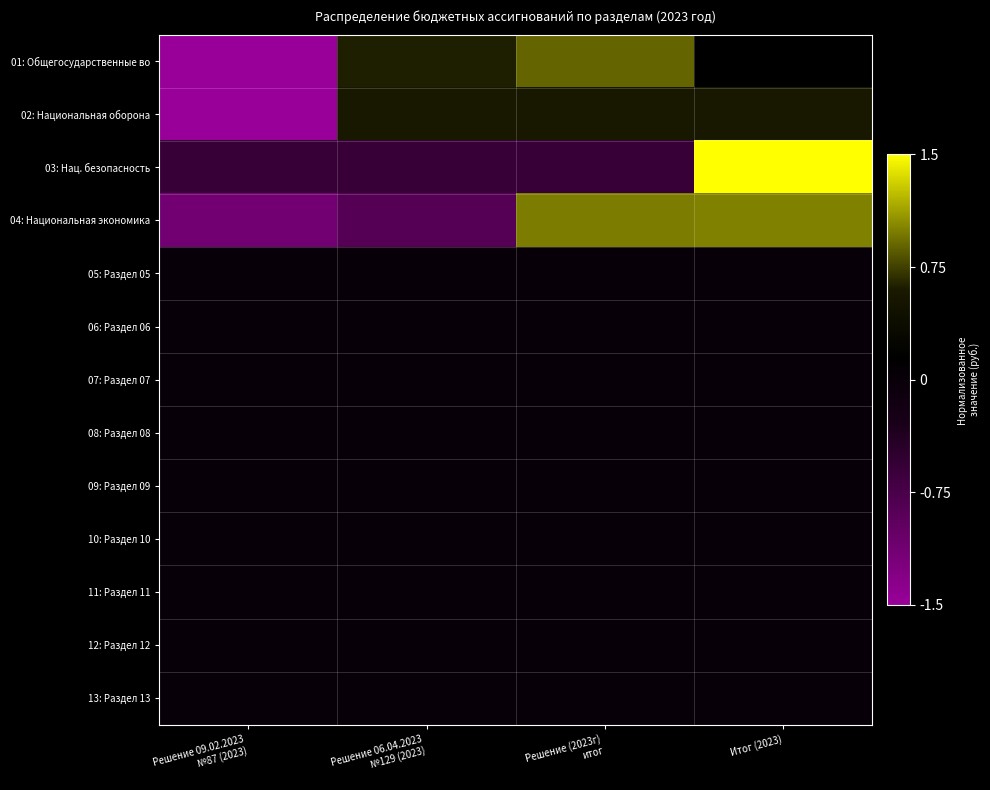

What is the total value across all series at Решение (2023г)
итог?

1.9